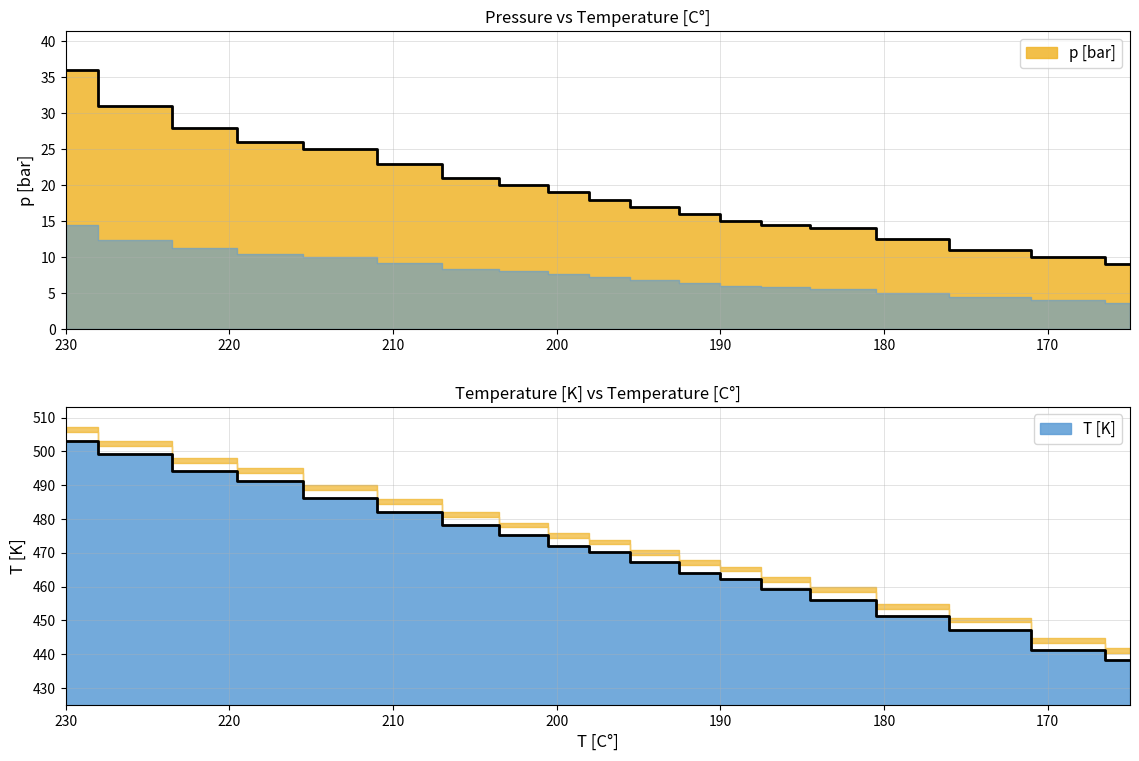

At 226, list the series in order from largest to smallest.

T [K], p [bar]